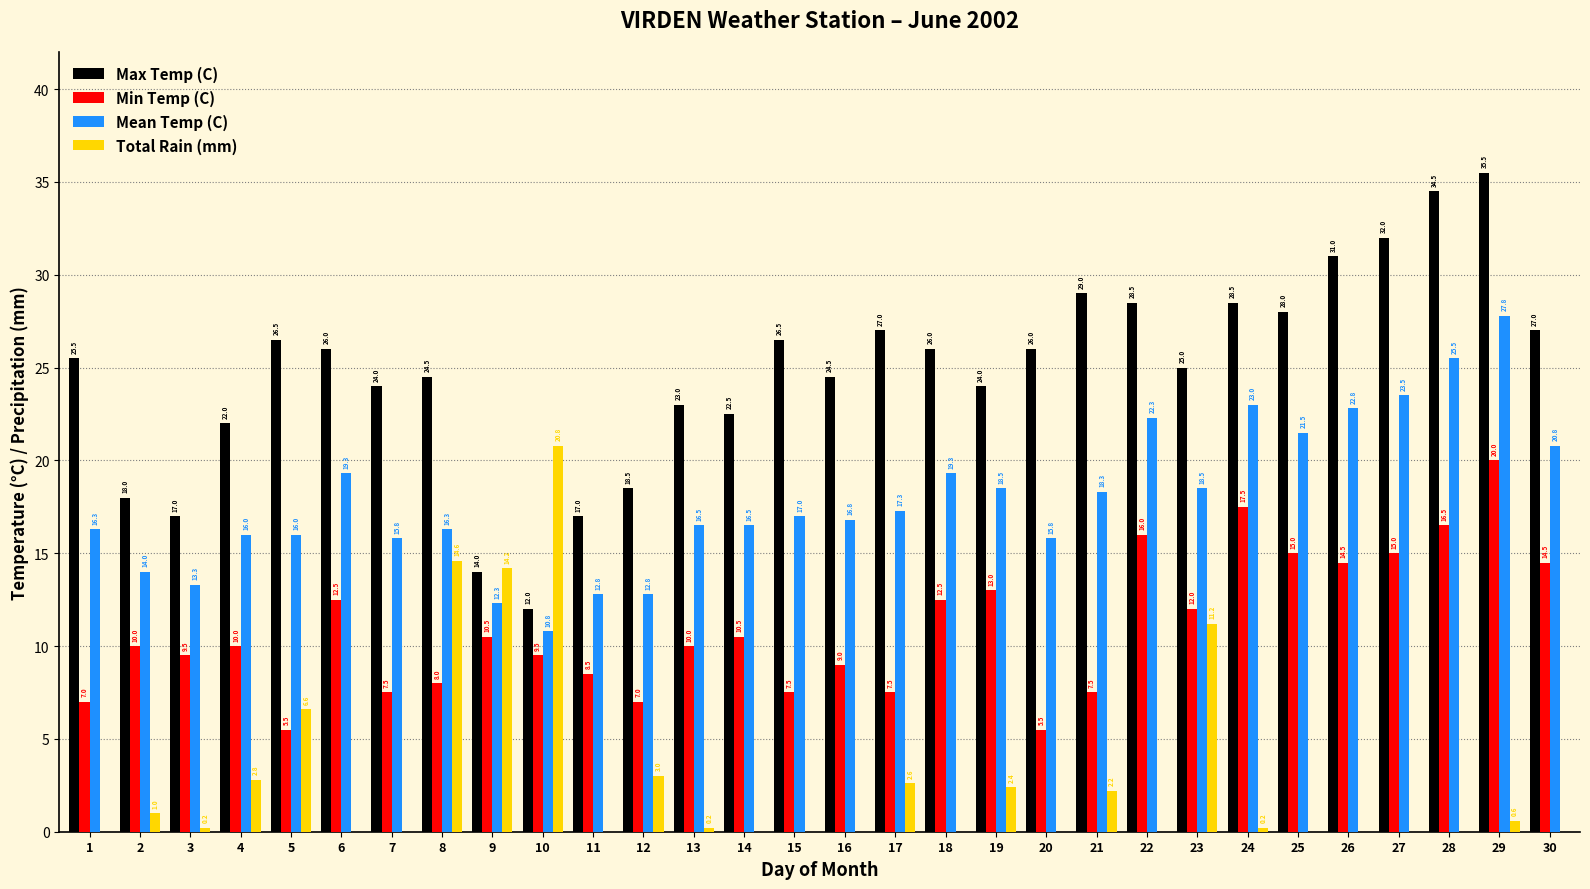

What is the total value across all series at 2?

43.0